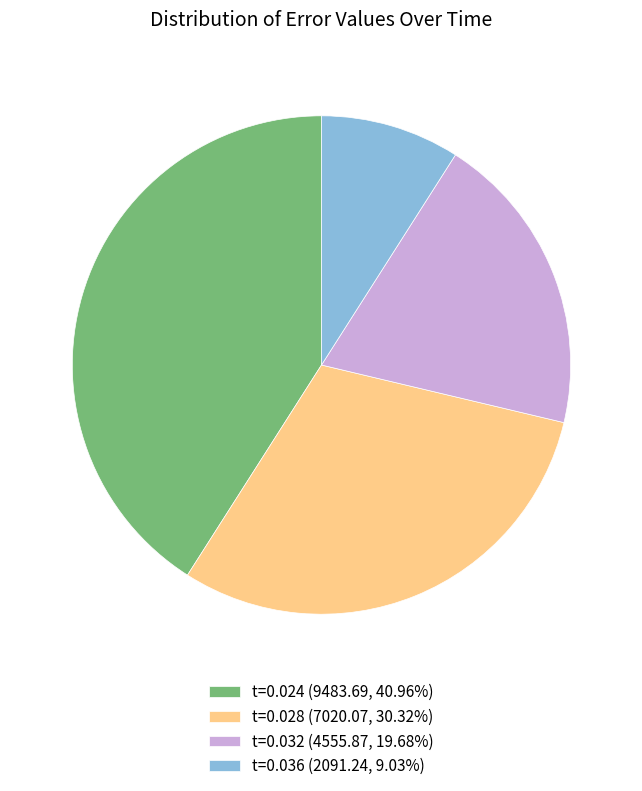

What is the ratio of the value at t=0.032 (4555.87, 19.68%) to the value at t=0.036 (2091.24, 9.03%)?

2.2